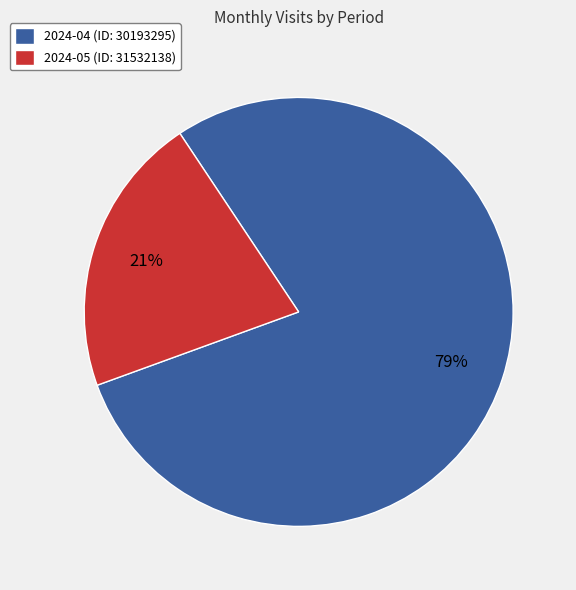

How many slices are in this pie chart?

2